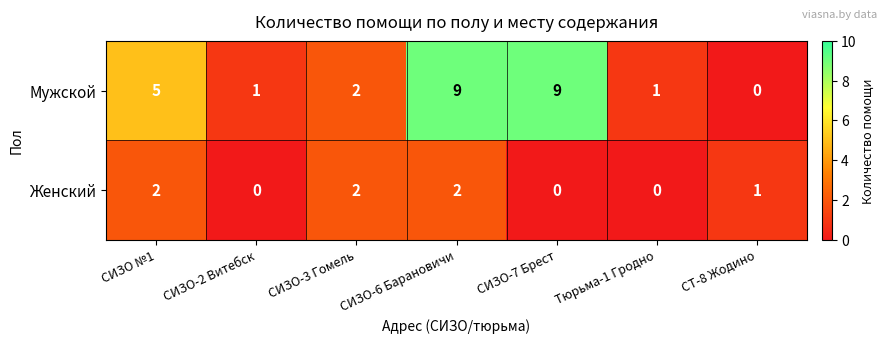

Where does the Мужской series first go above 2?

СИЗО №1